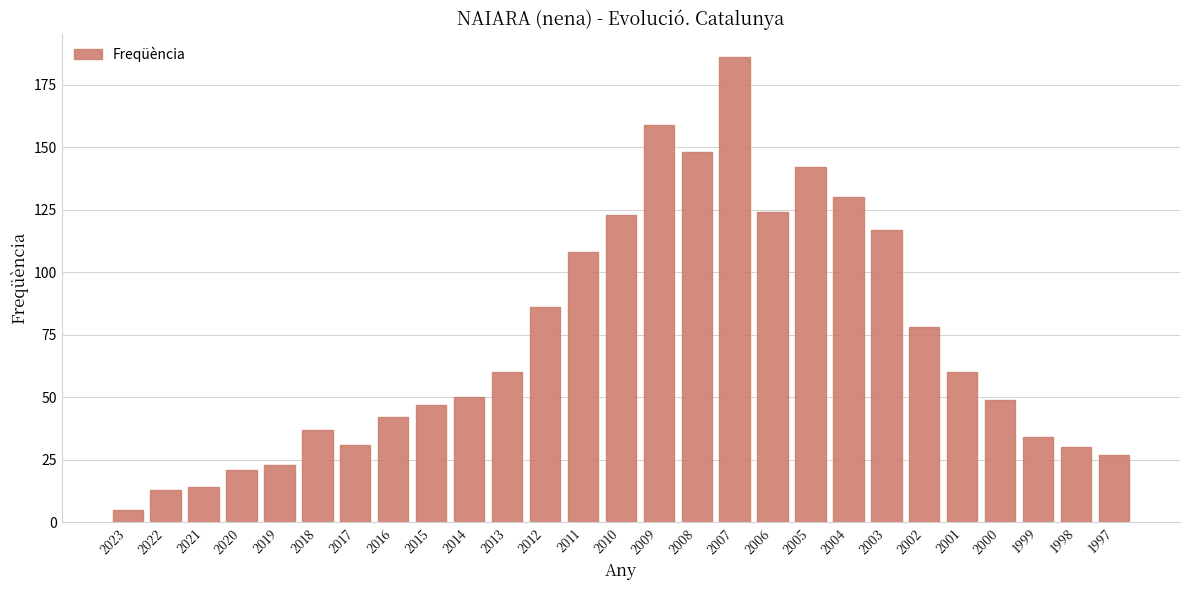

How many bars are there in total?

27